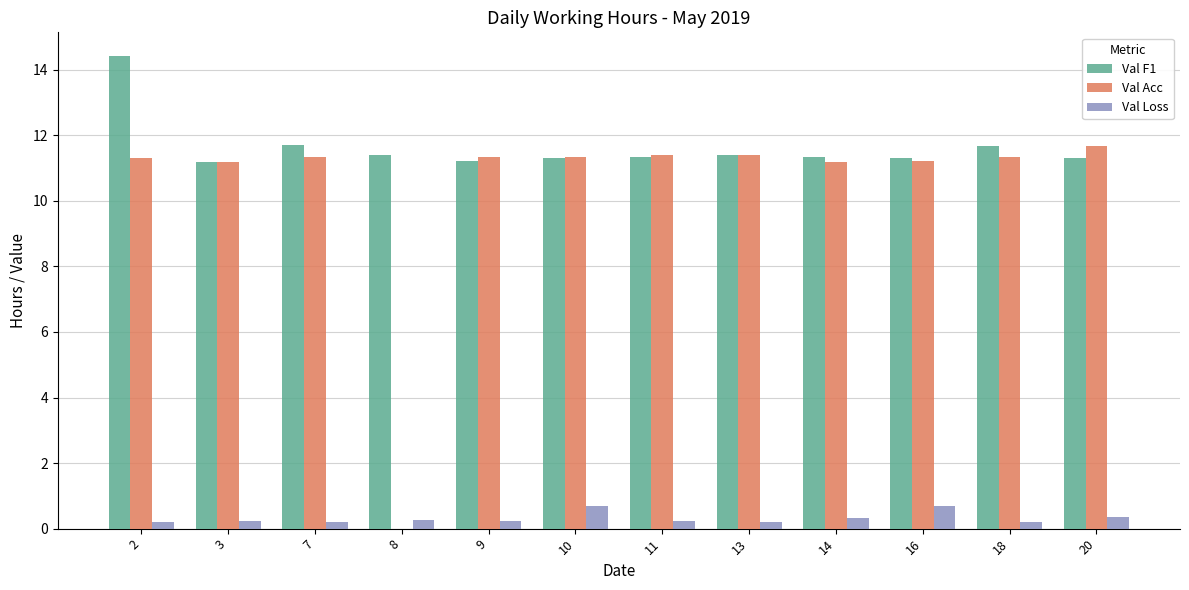

Is the value of Val F1 at 8 greater than the value of Val Loss at 8?

Yes